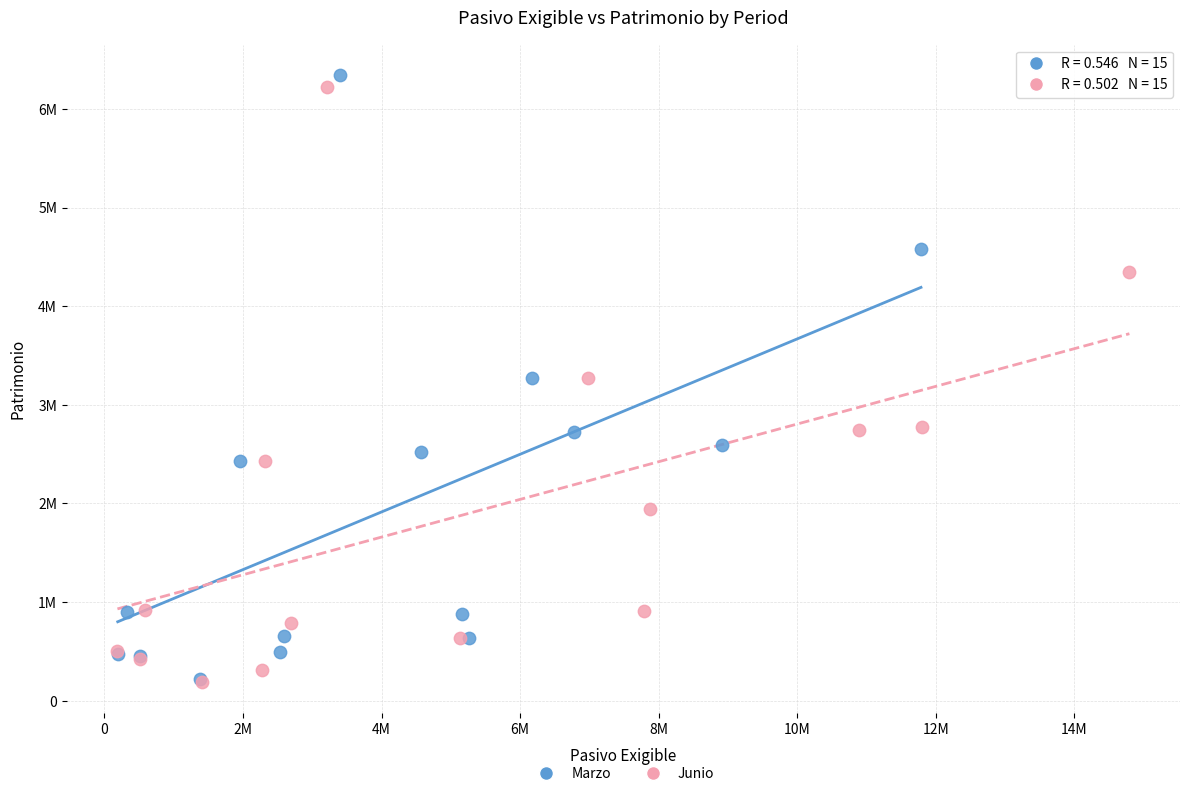

Which series has the widest spread of Y values?

Marzo